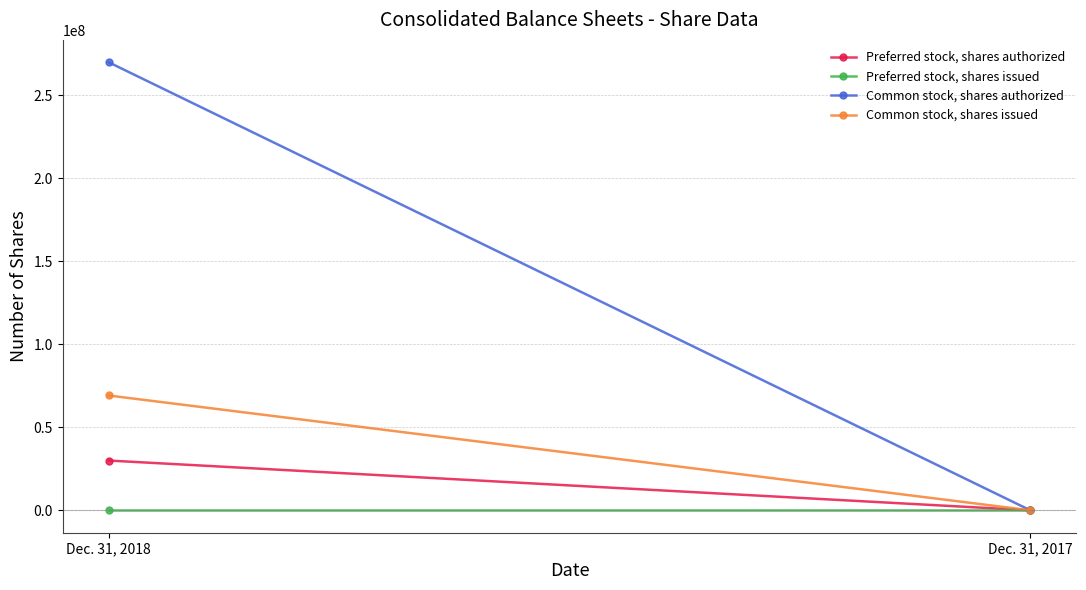

What is the difference between the maximum and minimum values in the Common stock, shares authorized series?

270000000